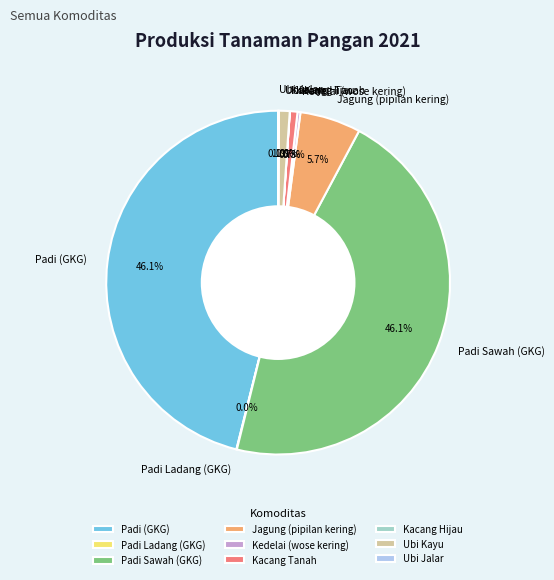

Between Ubi Kayu and Jagung (pipilan kering), which is larger?

Jagung (pipilan kering)